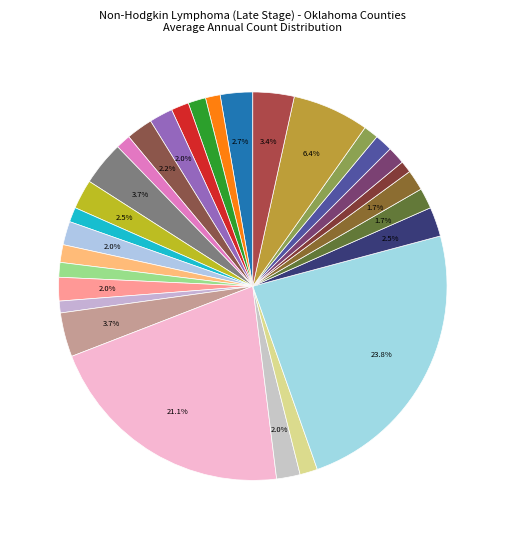

Rank the categories by value from highest to lowest.

Oklahoma County, Tulsa County, Cleveland County, Comanche County, Rogers County, Canadian County, Pottawatomie County, Wagoner County, Creek County, Le Flore County, Mayes County, Grady County, Stephens County, Washington County, Payne County, Delaware County, Okmulgee County, Carter County, McClain County, Osage County, Pontotoc County, Cherokee County, Garvin County, Ottawa County, Lincoln County, McCurtain County, Sequoyah County, Jackson County, Pittsburg County